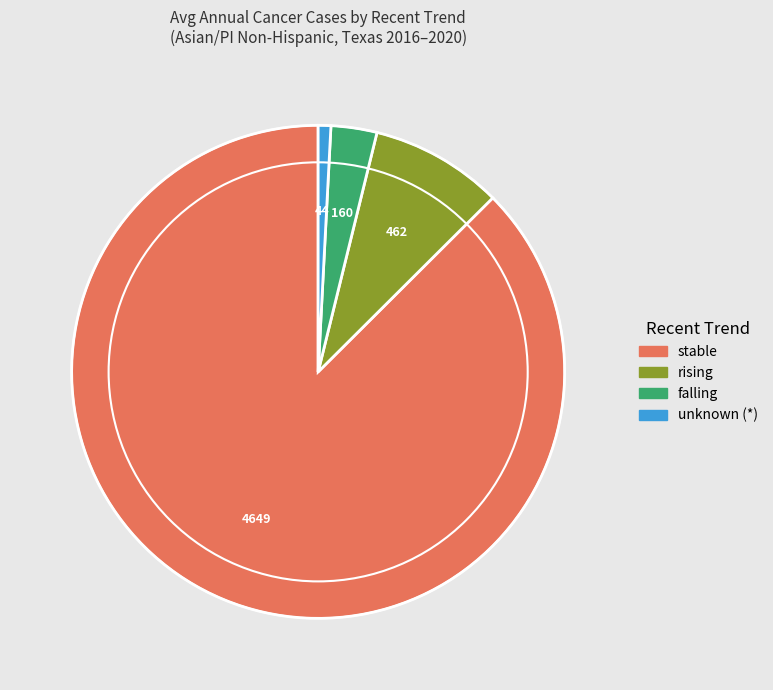

Rank the categories by value from highest to lowest.

stable, rising, falling, unknown (*)